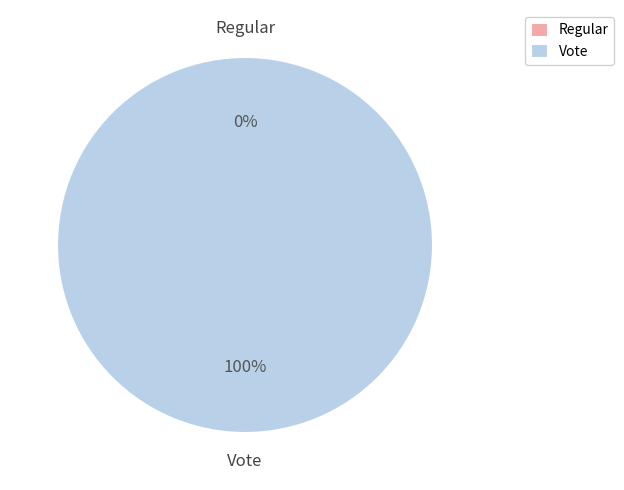

Is it true that Vote is 100% of the pie?

True